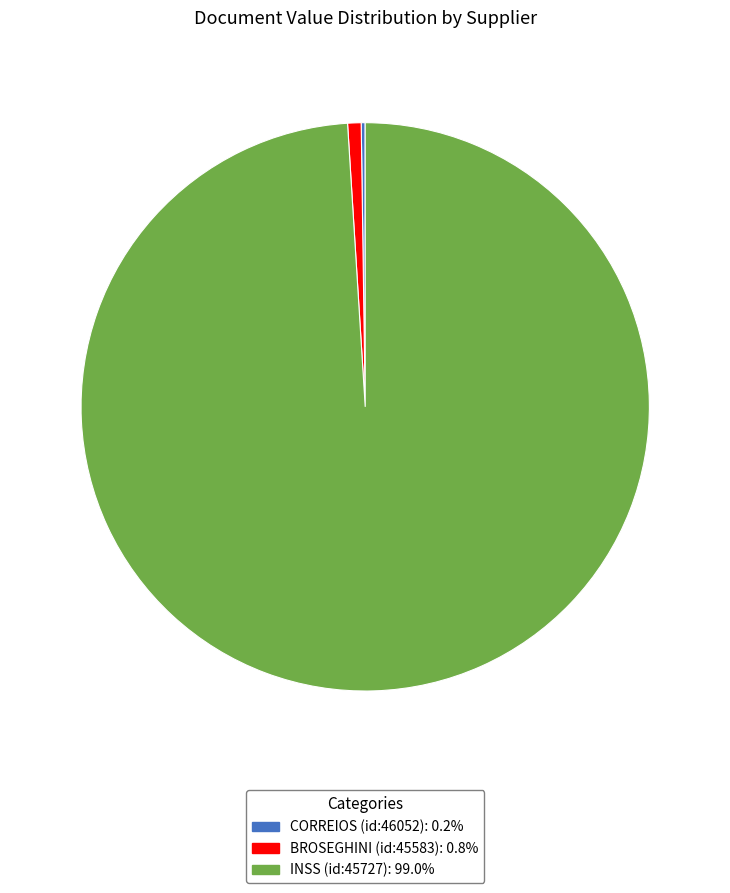

Which slice is the largest?

INSS-INSTITUTO NACIONAL DO SEGURO SOCIAL (id:45727)